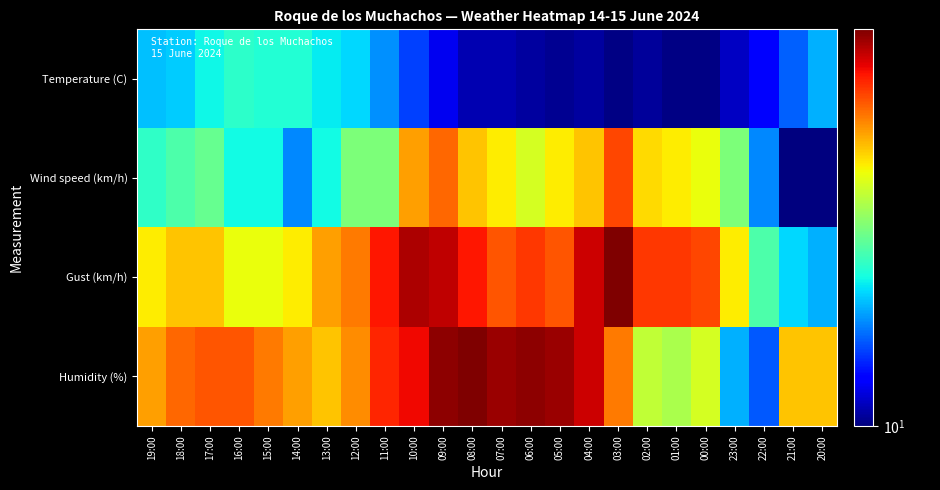

What is the total value across all series at 12:00?

106.0